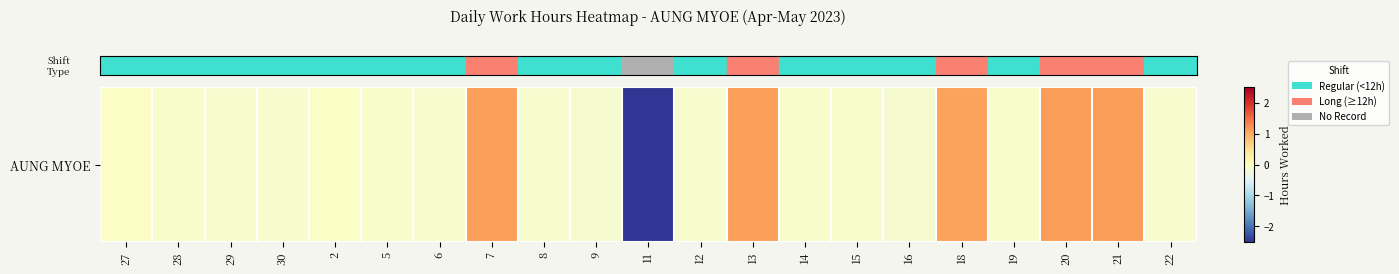

Is it true that the value at 2 is -0.1?

True